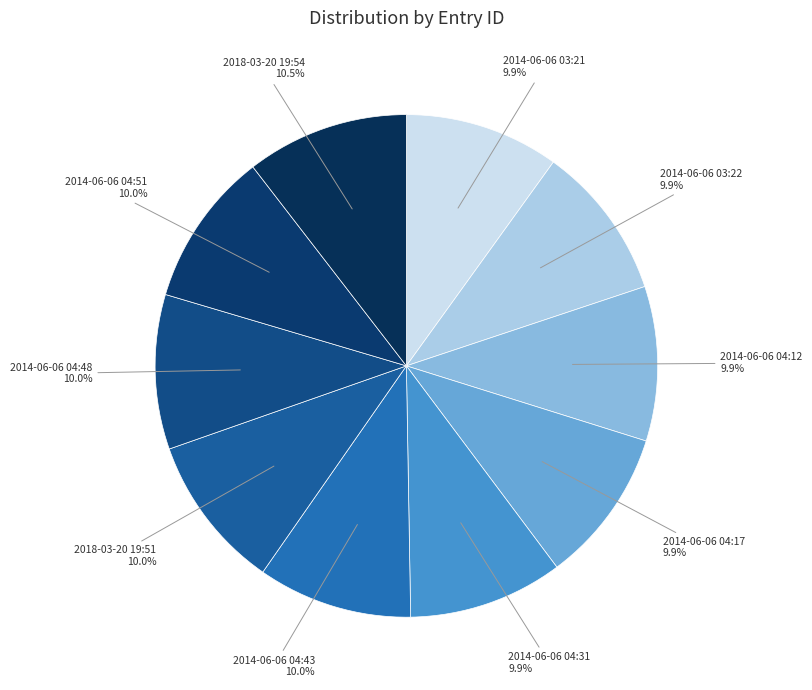

Count the number of slices in the pie.

10